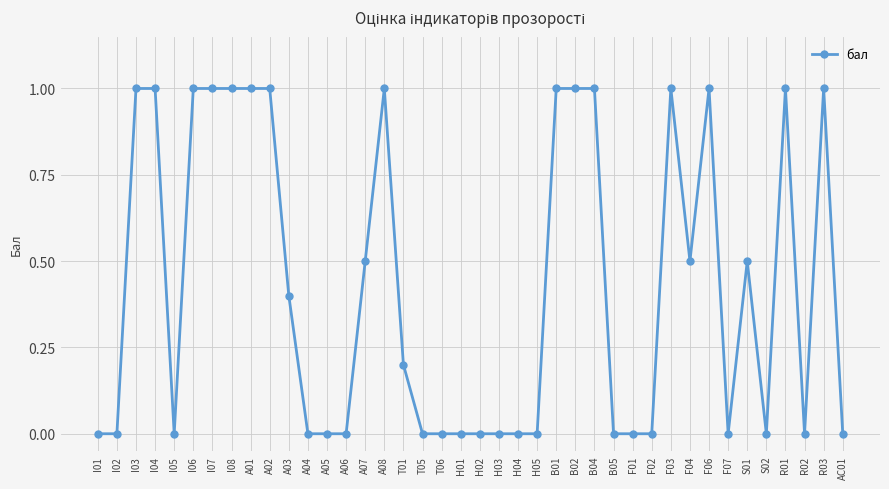

How many categories are shown in the chart?

40